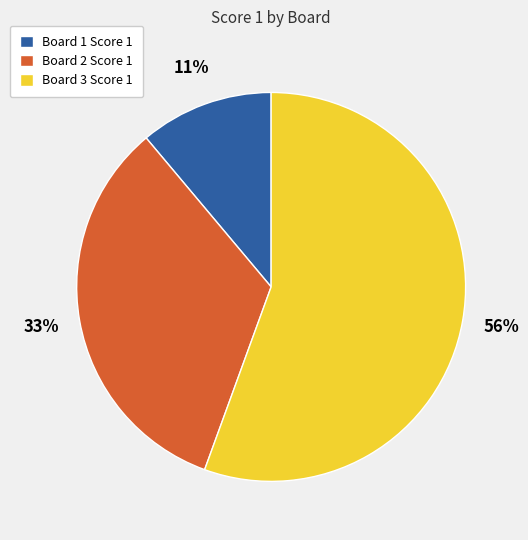

Combined, do Board 3 Score 1 and Board 2 Score 1 account for over 50%?

Yes